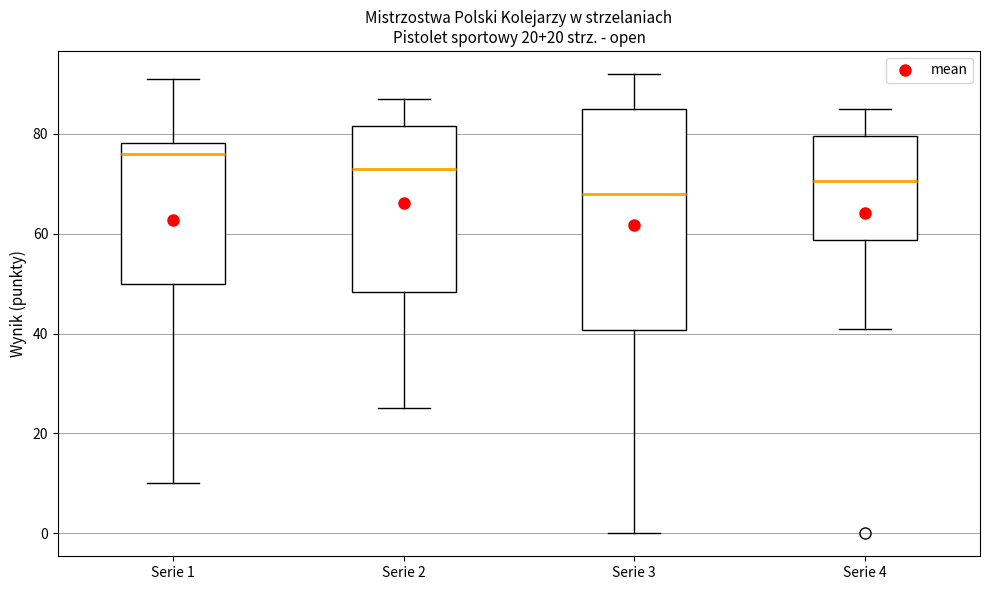

Where is the upper edge of the box for Serie 3 on the y-axis? The values are not printed on the chart, so give them approximately, as read against the axis.

86